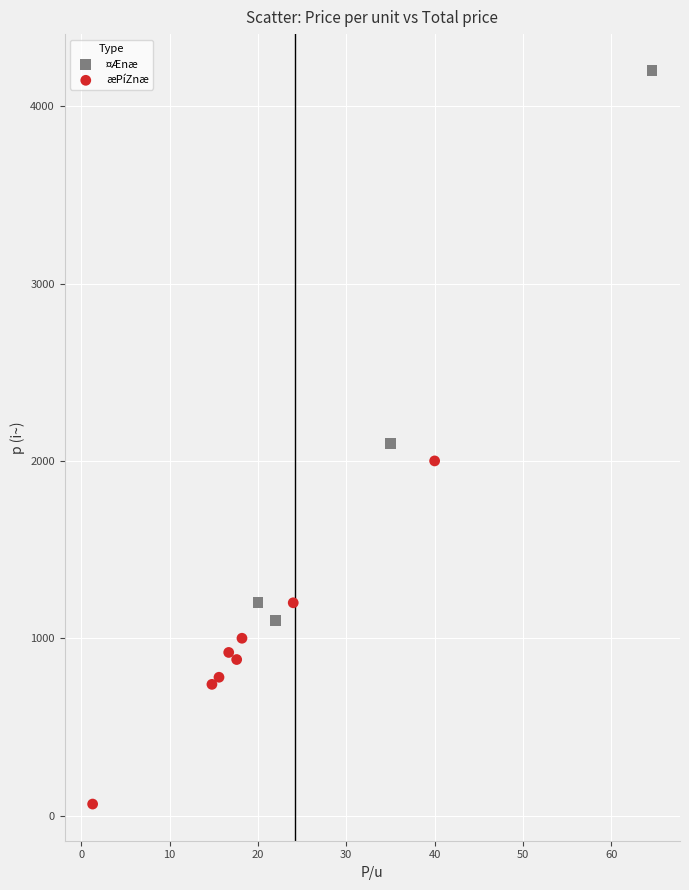

Which series has the largest Y range (max minus min)?

¤Ænæ